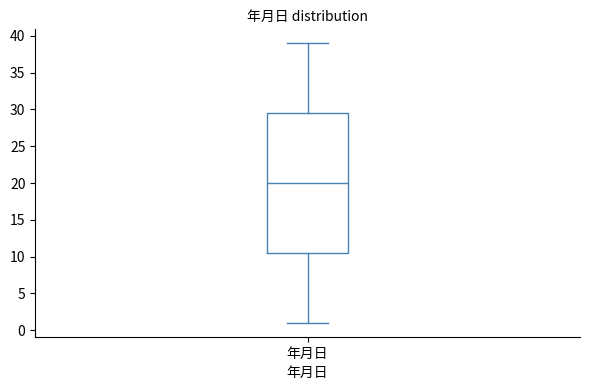

Where does the median line of the box for 年月日 sit on the y-axis? The values are not printed on the chart, so give them approximately, as read against the axis.

20.0